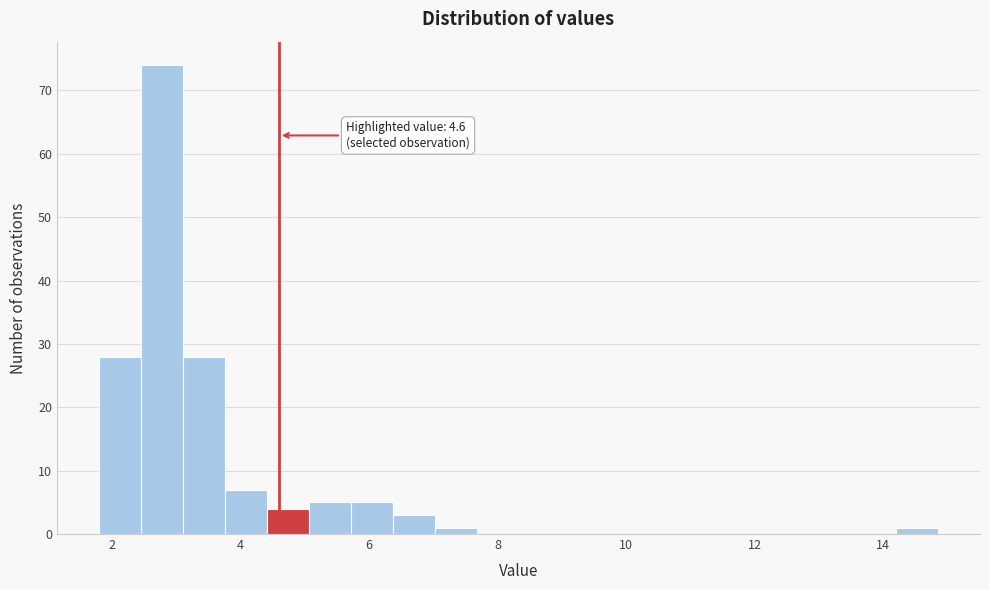

Read against the x-axis, roughly where is the centre of the tallest bar?

2.8